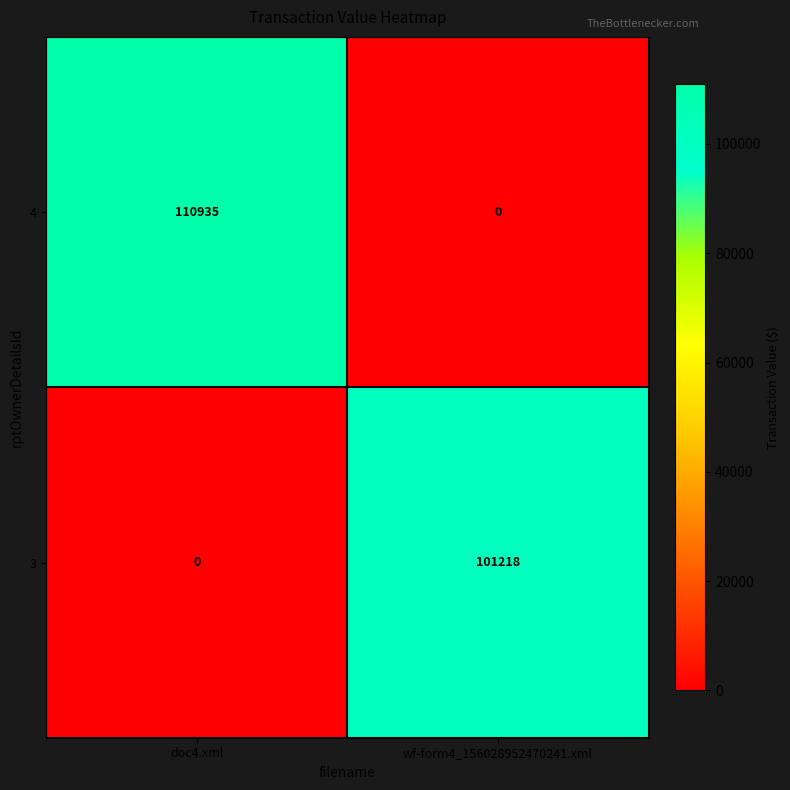

True or false: 4 has a value of 0 at wf-form4_156028952470241.xml.

True